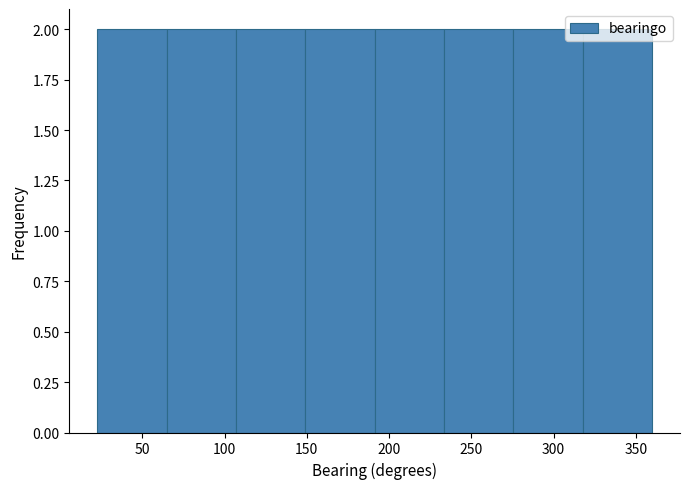

Reading left to right, list every bar in this chart as the range it spans on the x-axis followed by its height. Neither the bar edges nor the heights are printed on the chart, so give them approximately, as read against the axes.

25 to 65: 2
65 to 105: 2
105 to 150: 2
150 to 190: 2
190 to 235: 2
235 to 275: 2
275 to 320: 2
320 to 360: 2